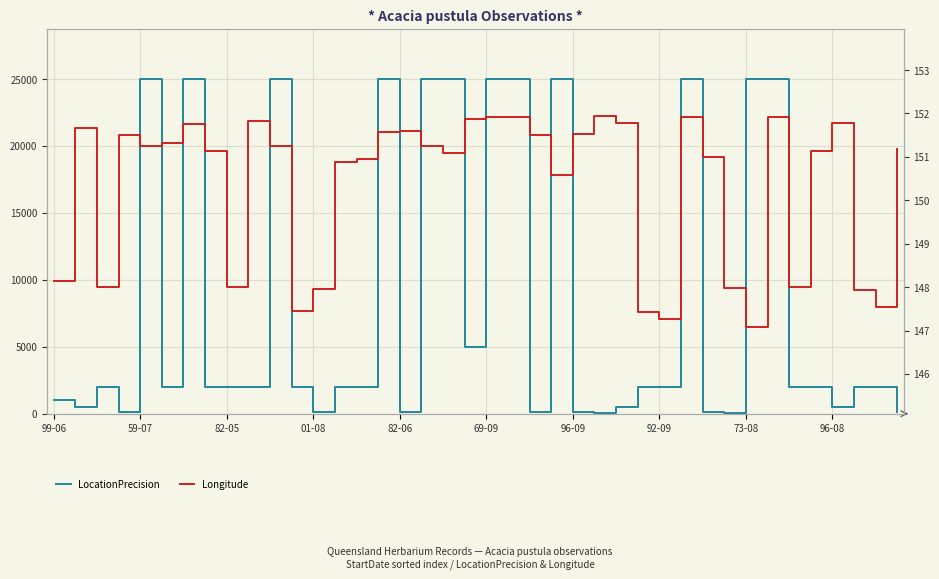

How many data points in LocationPrecision are less than 2000?

14